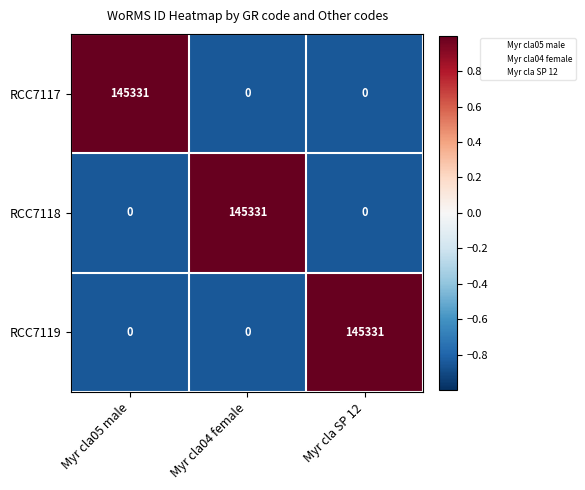

What is the difference between the highest and lowest values at Myr cla05 male?

145331